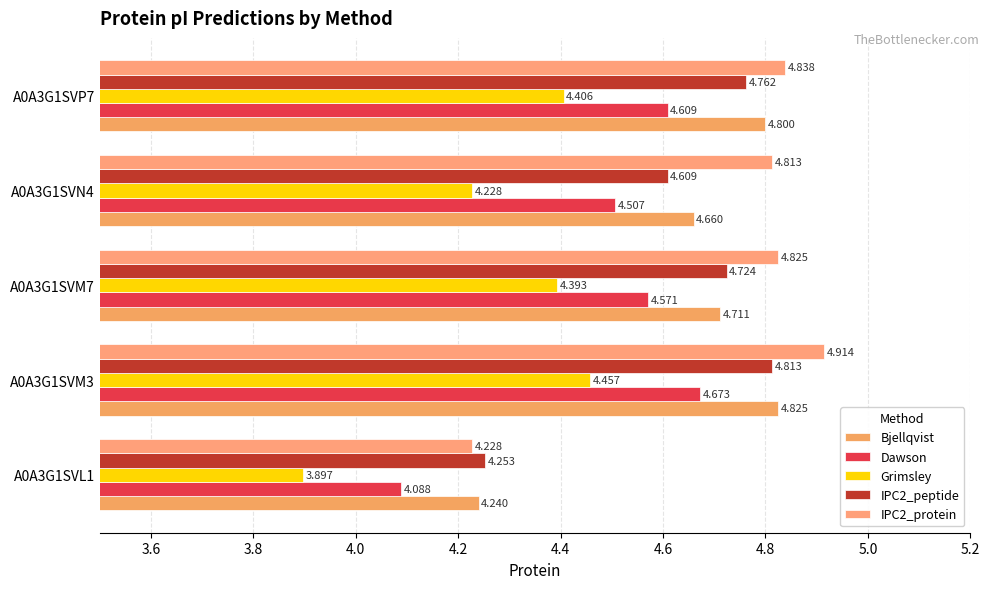

Which series has the widest spread of values?

IPC2_protein